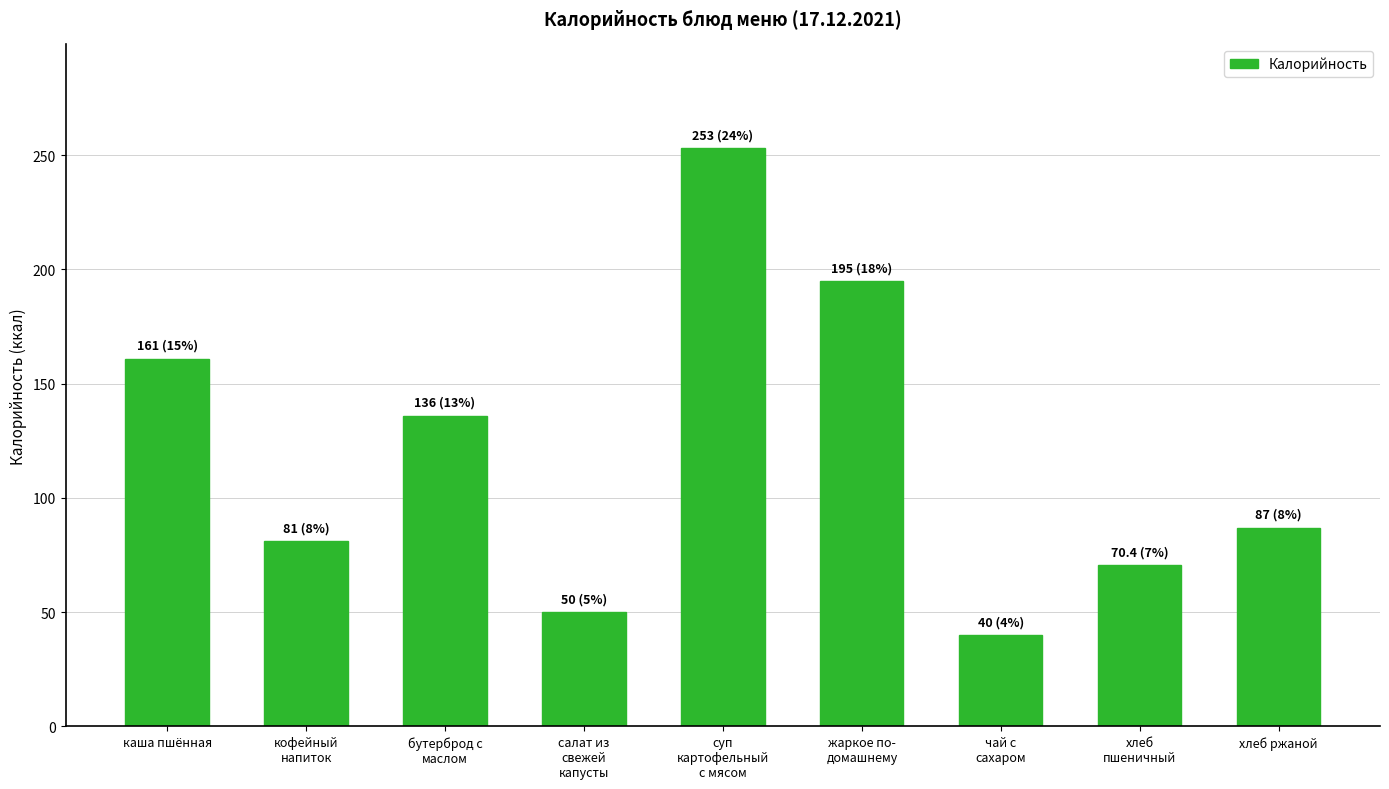

Which has a higher value, суп
картофельный
с мясом or хлеб
пшеничный?

суп
картофельный
с мясом